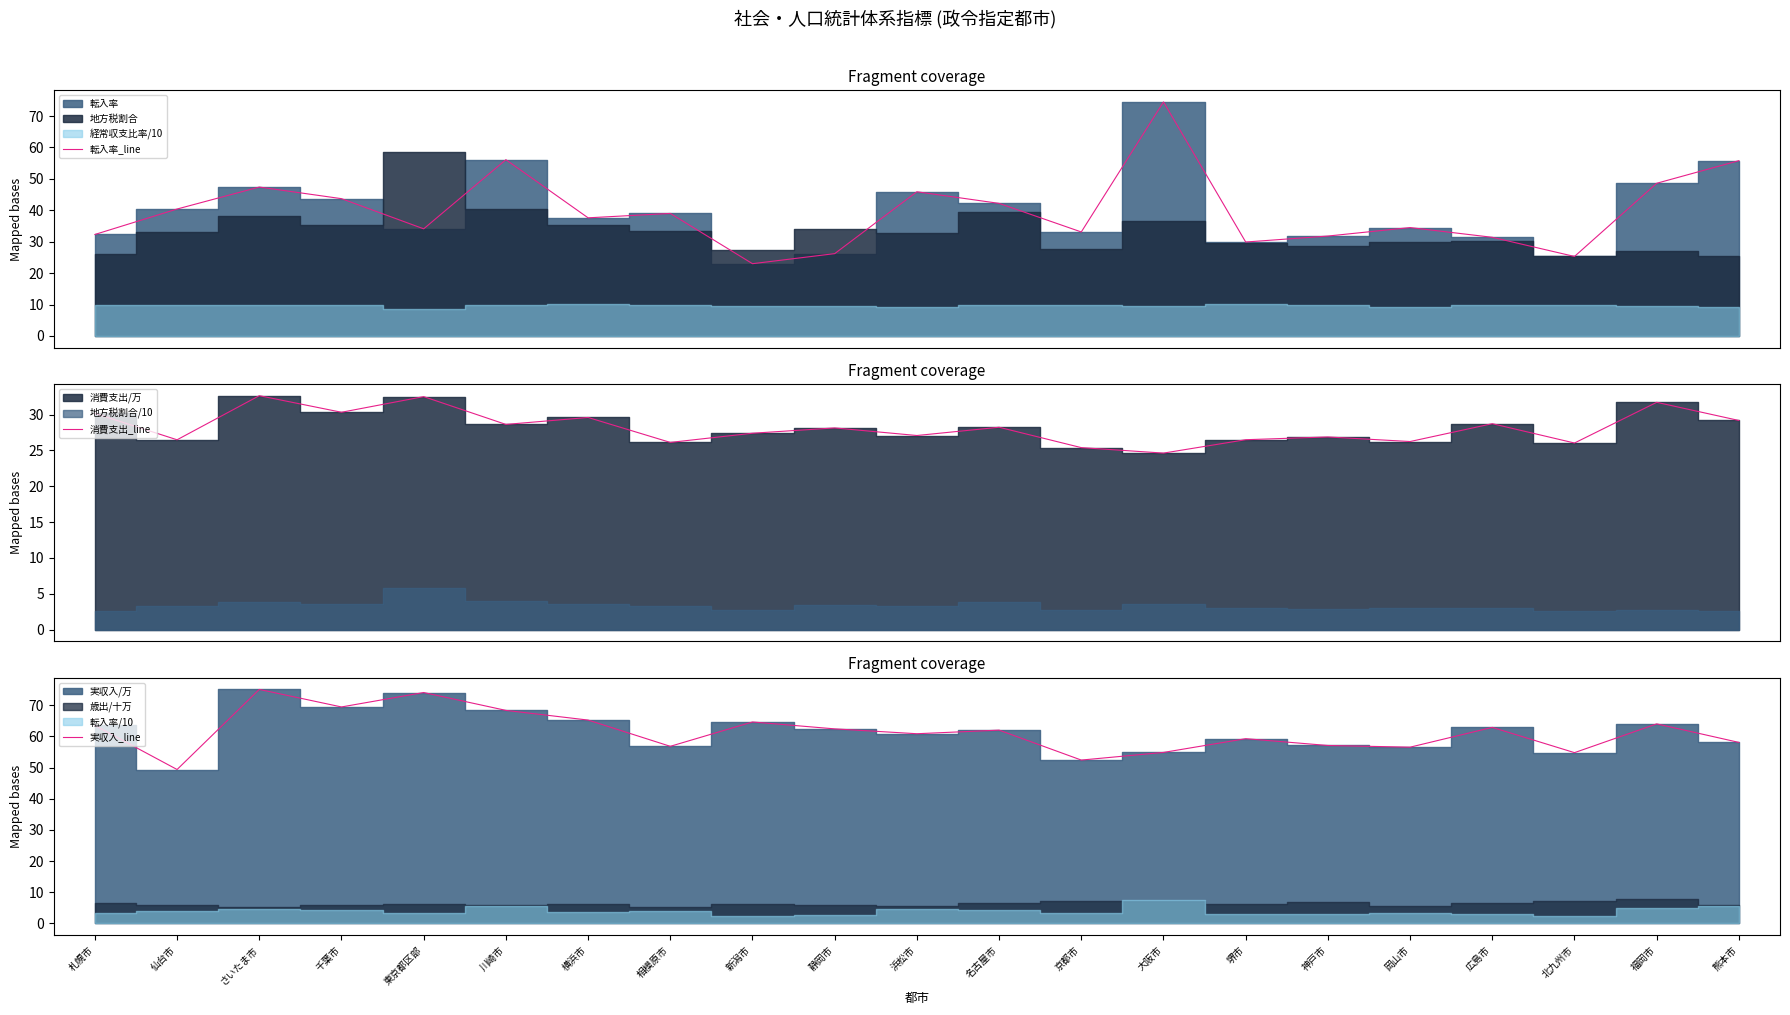

Between さいたま市 and 北九州市, which series saw the biggest shift?

転入率_line